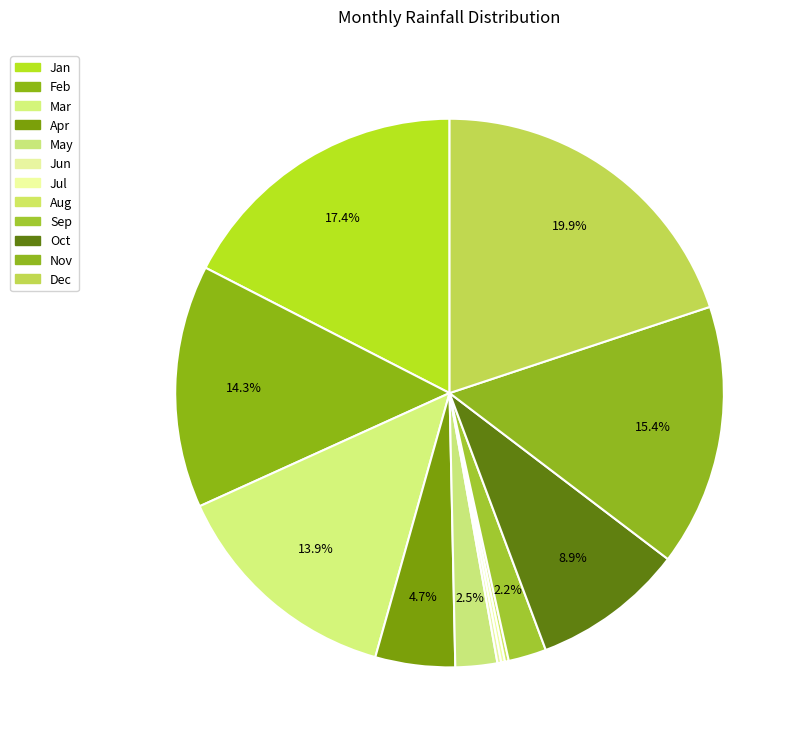

What is the largest slice in the pie chart?

Dec